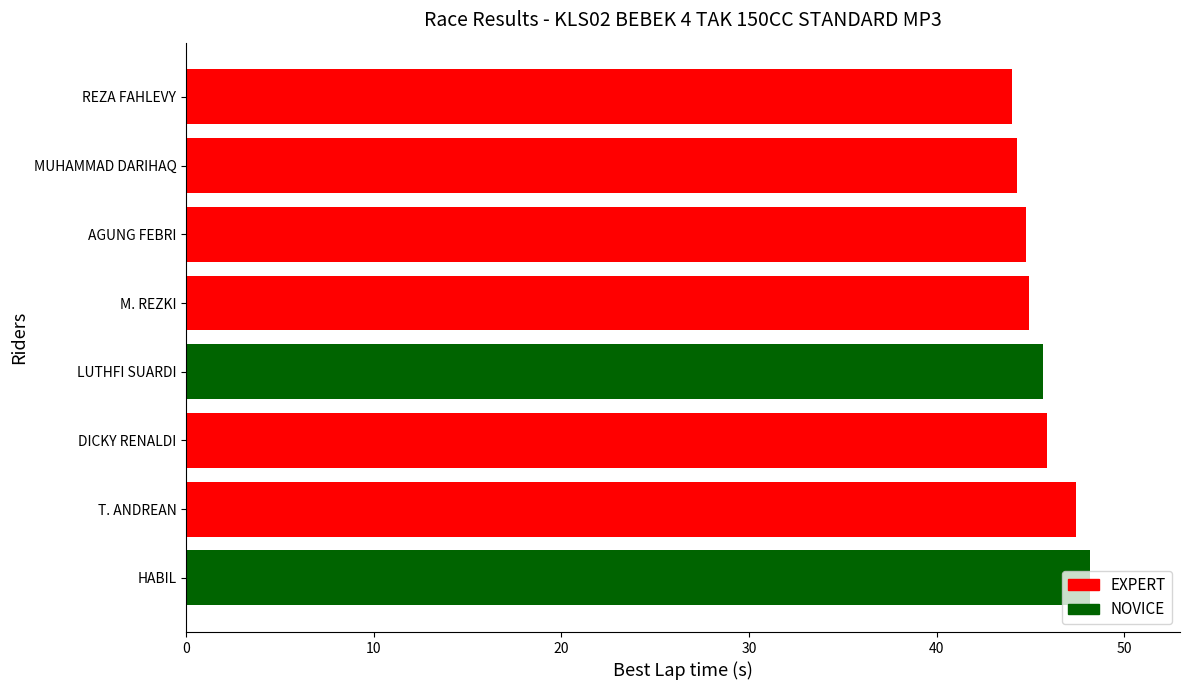

How many bars are there in total?

8